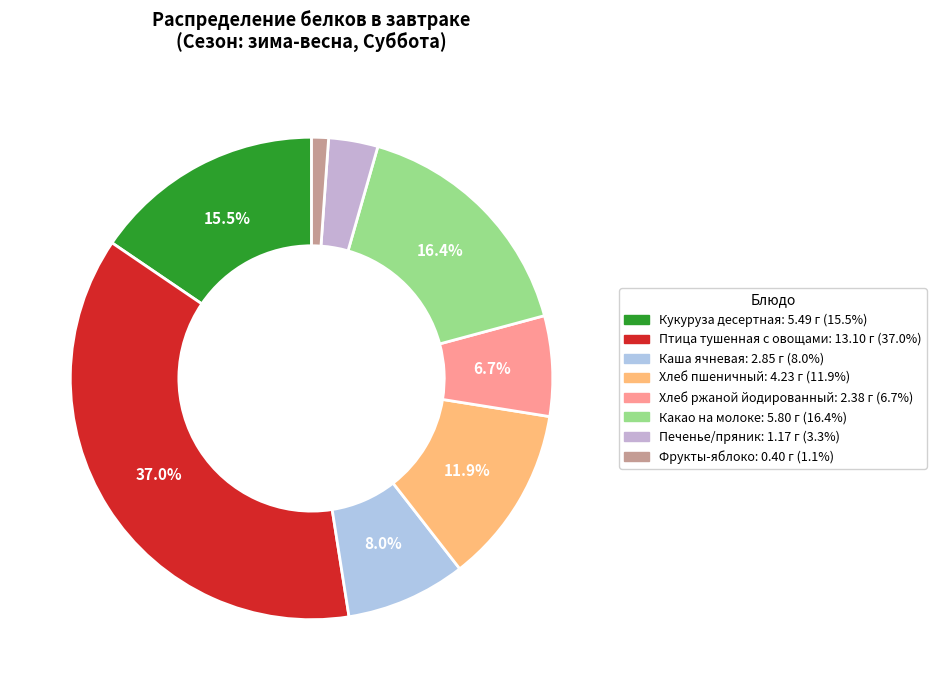

True or false: Кукуруза десертная accounts for 15% of the total.

True